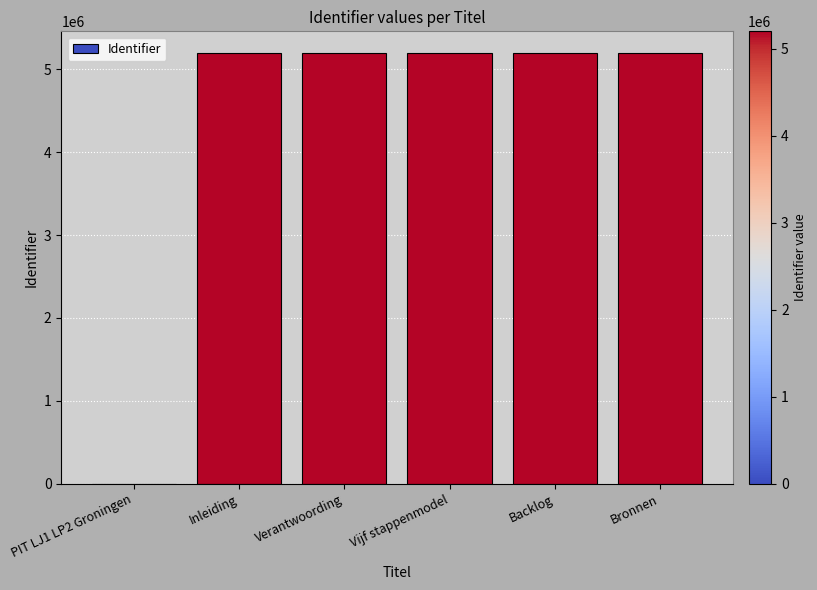

Approximately how many times larger is the value at Inleiding compared to Backlog?

1.0